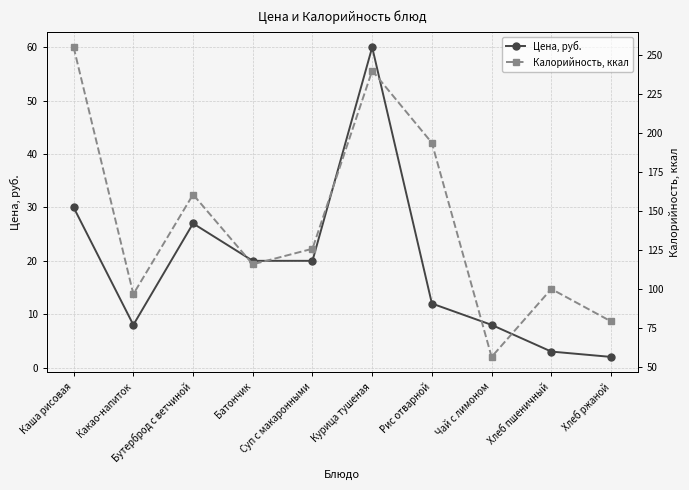

What is the lowest value of the Калорийность, ккал series?

56.4